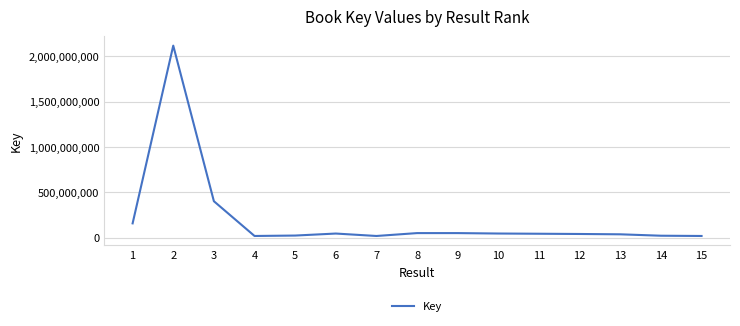

Between 12 and 7, which is larger?

12